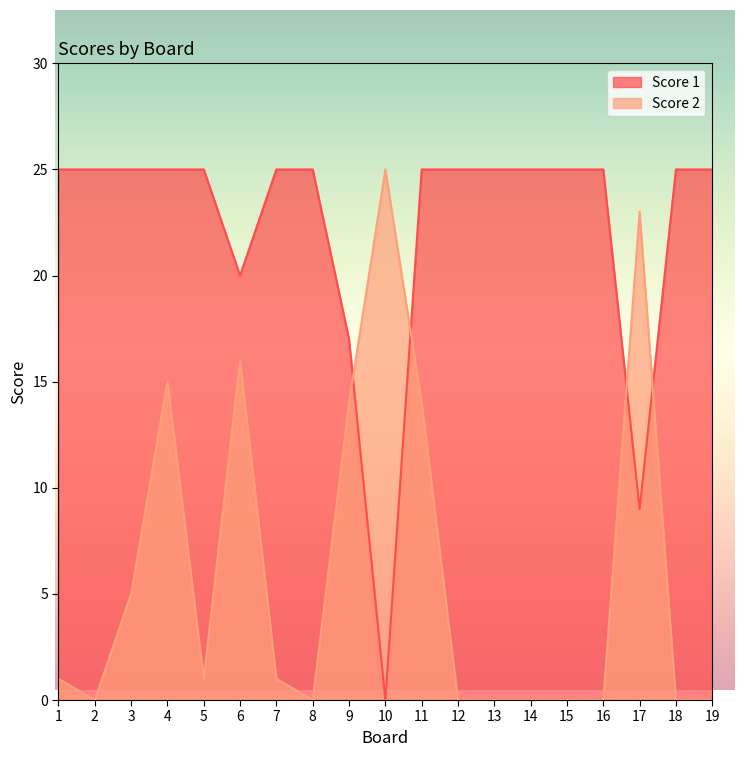

What is the average value of the Score 2 series?

6